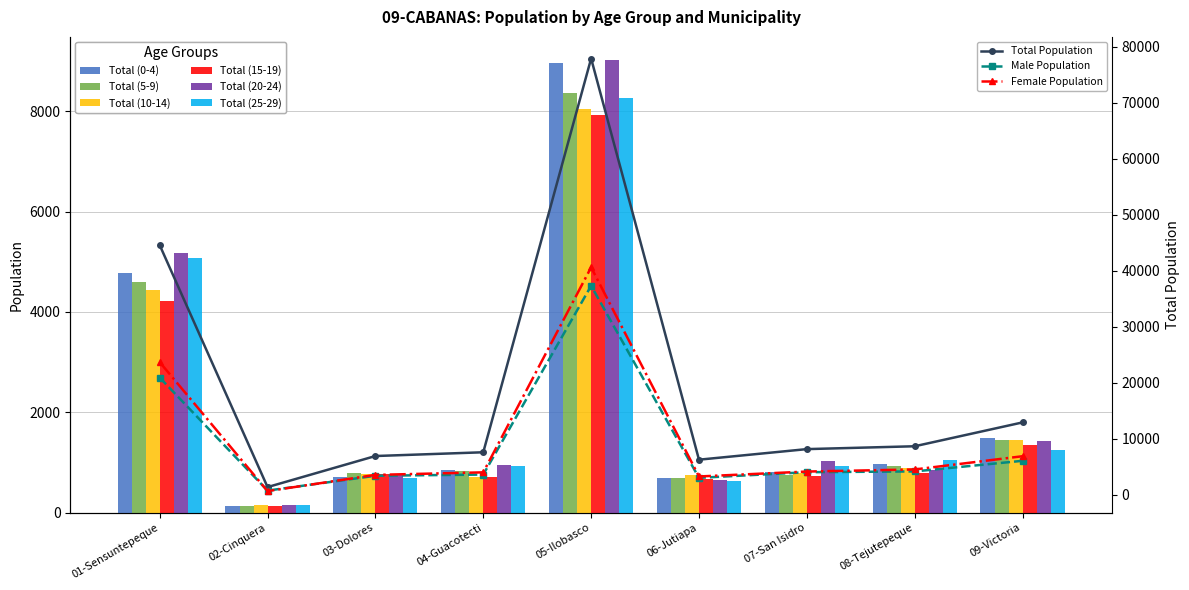

Rank the series by their maximum value, from lowest to highest.

Total (15-19), Total (10-14), Total (25-29), Total (5-9), Total (0-4), Total (20-24)